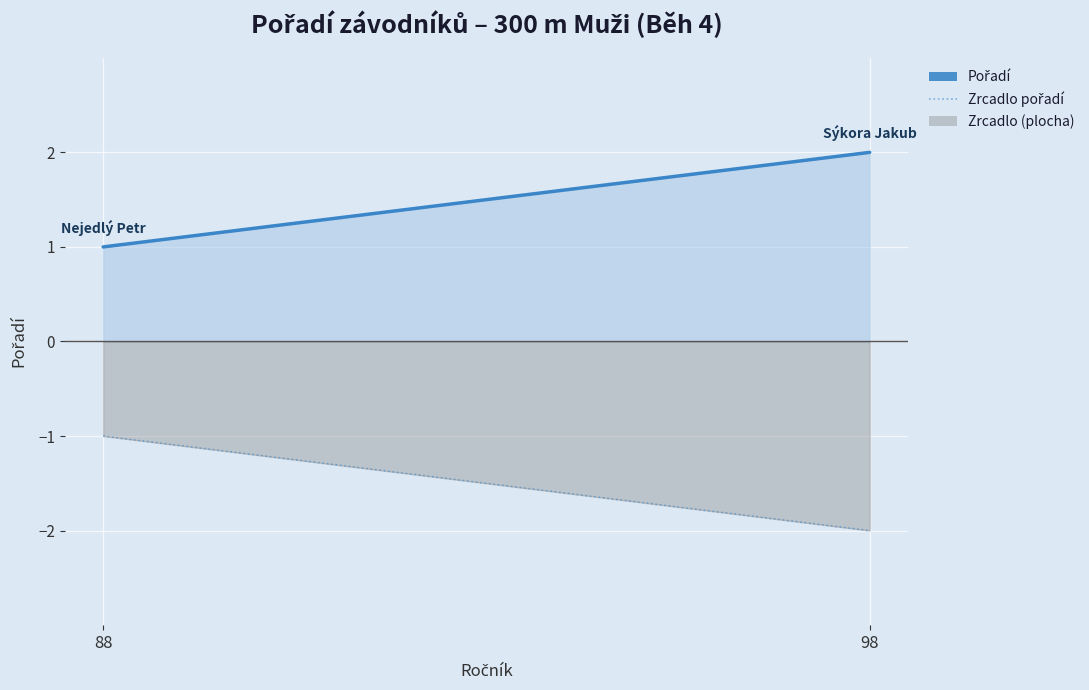

Reading left to right, list all the values displayed in this chart.

Pořadí: 1	2
Zrcadlo pořadí: -1	-2